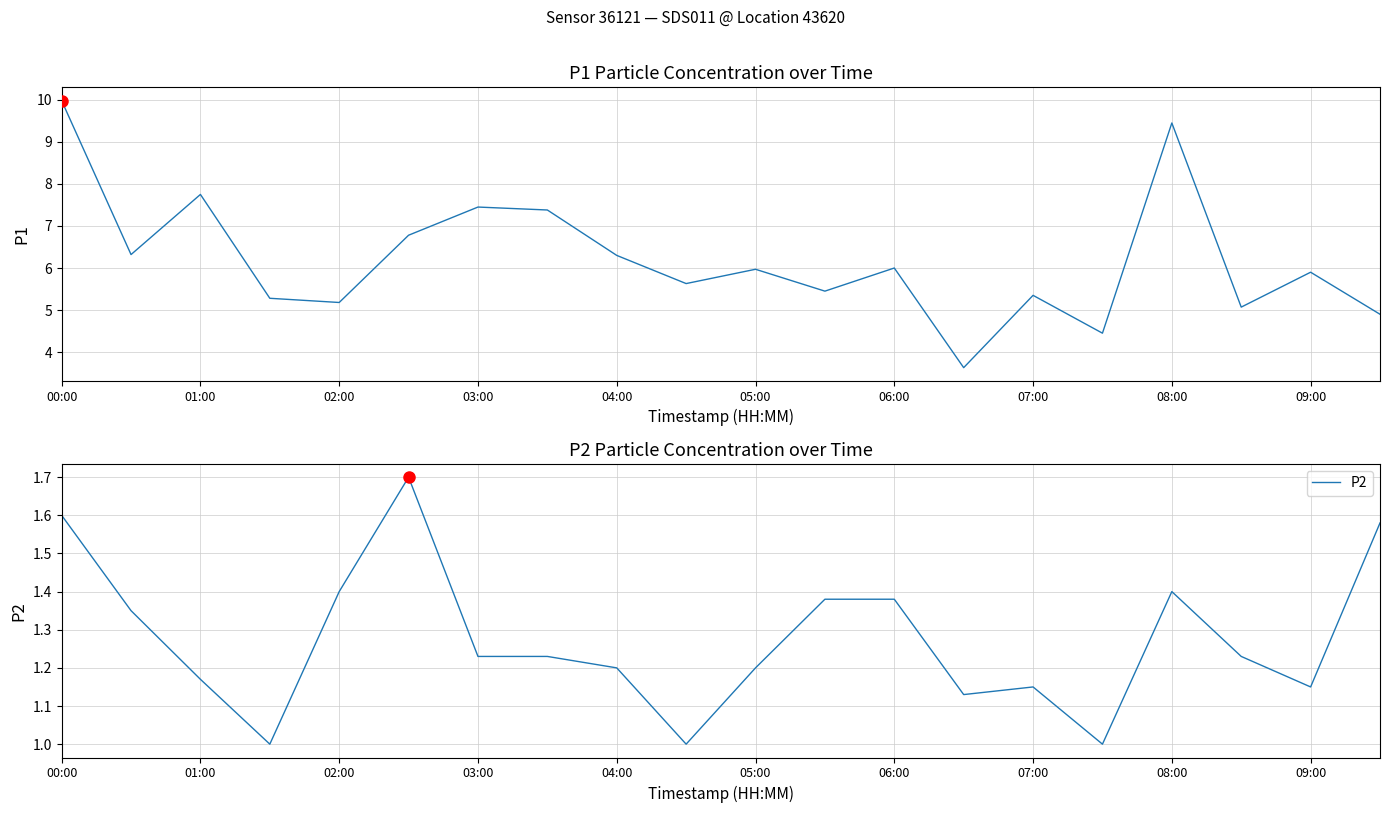

Is the value of P1 at 16 greater than the value of P2 at 15?

Yes